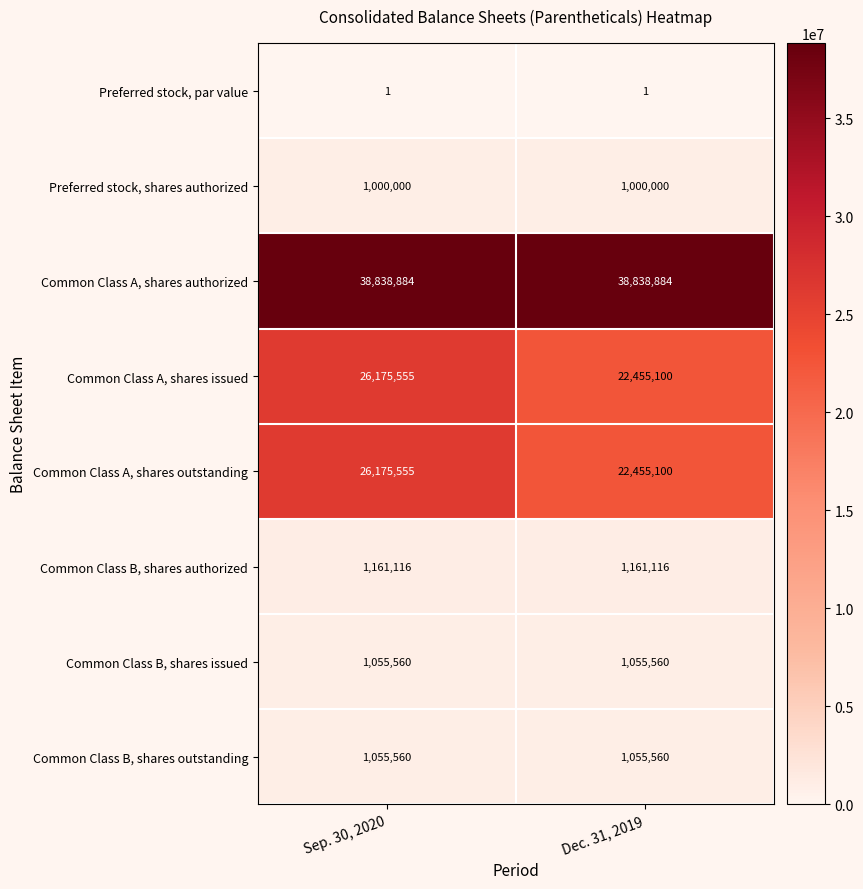

What is the difference between the highest and lowest values at Dec. 31, 2019?

38838883